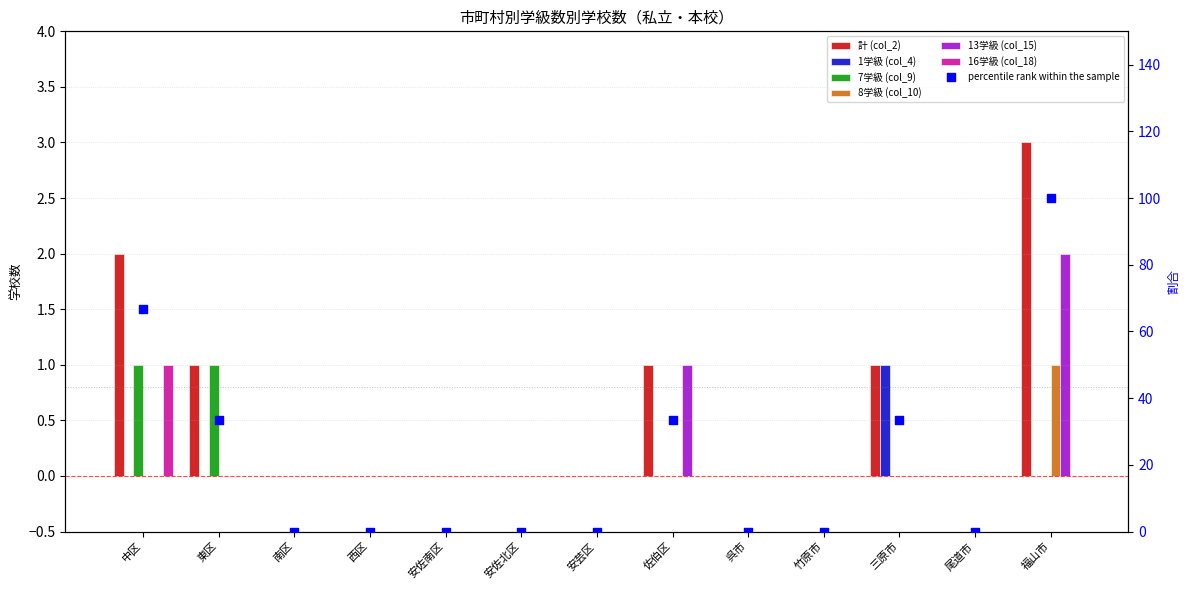

At which category is the sum across all series the highest?

福山市